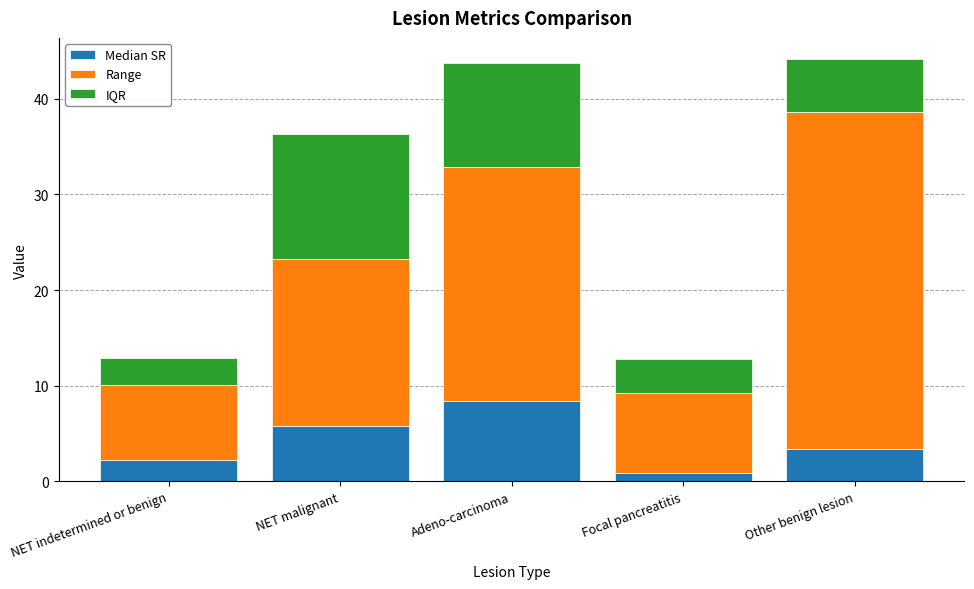

What is the value of the Median SR bar at the 2nd from the left?

5.7